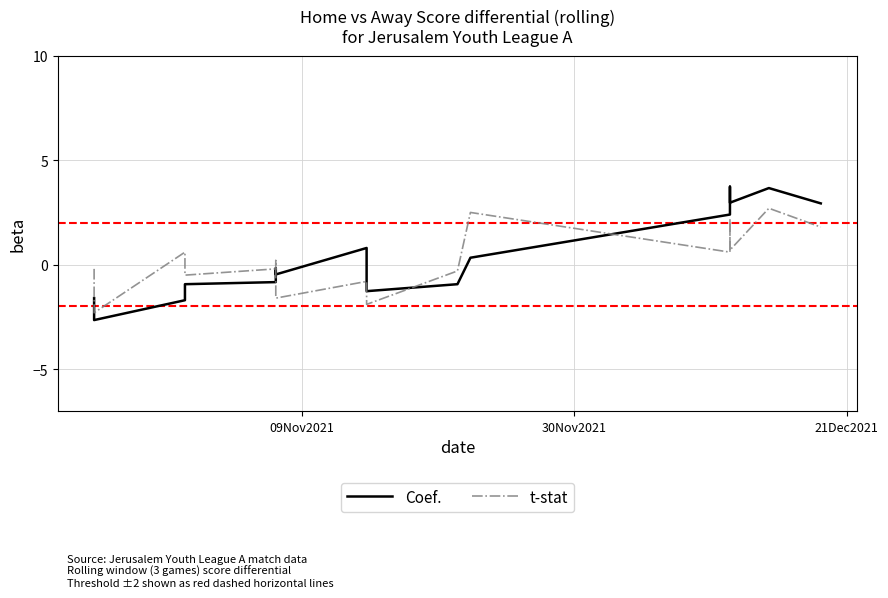

In Coef., how many points are lower than both neighbors (excluding endpoints)?

4